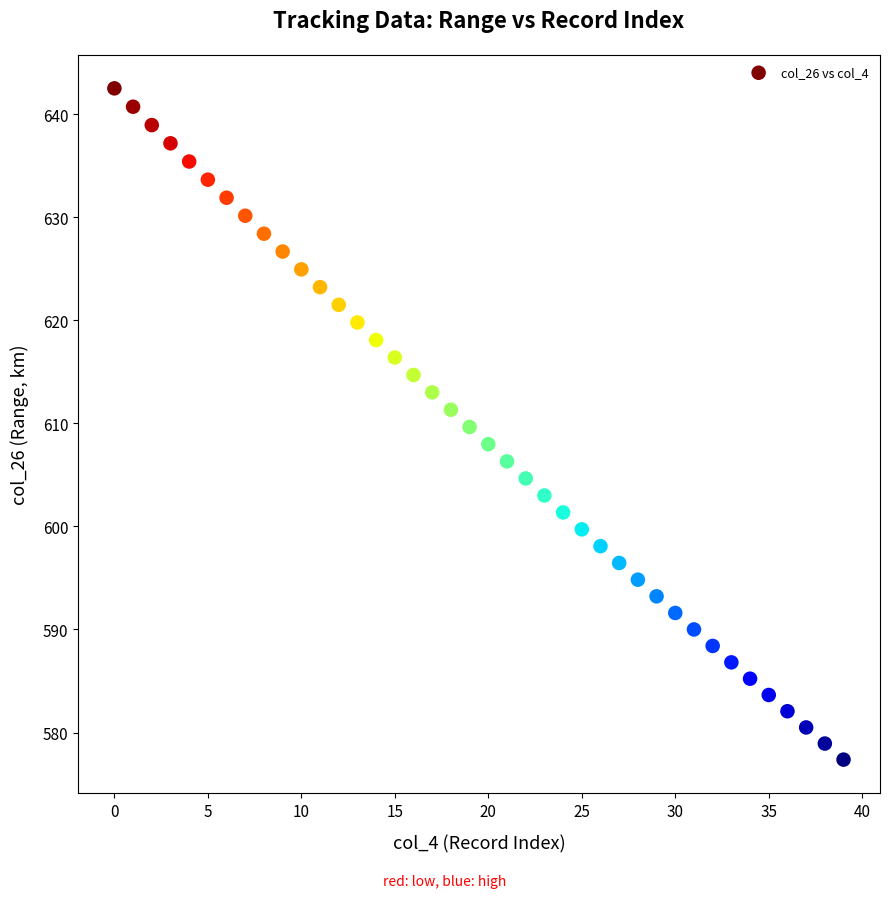

What is the range of Y values (max minus min)?

65.2